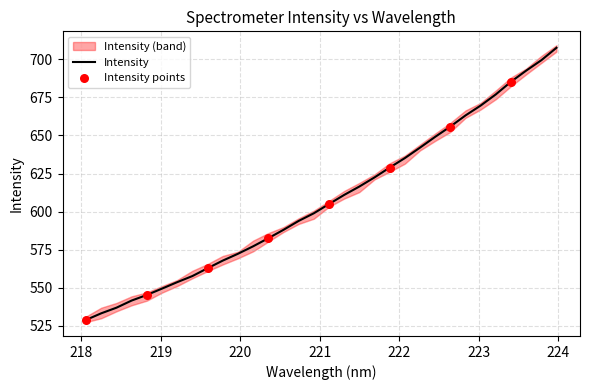

Approximately how many times larger is the value at 219.9712 compared to 219.7801?

1.0